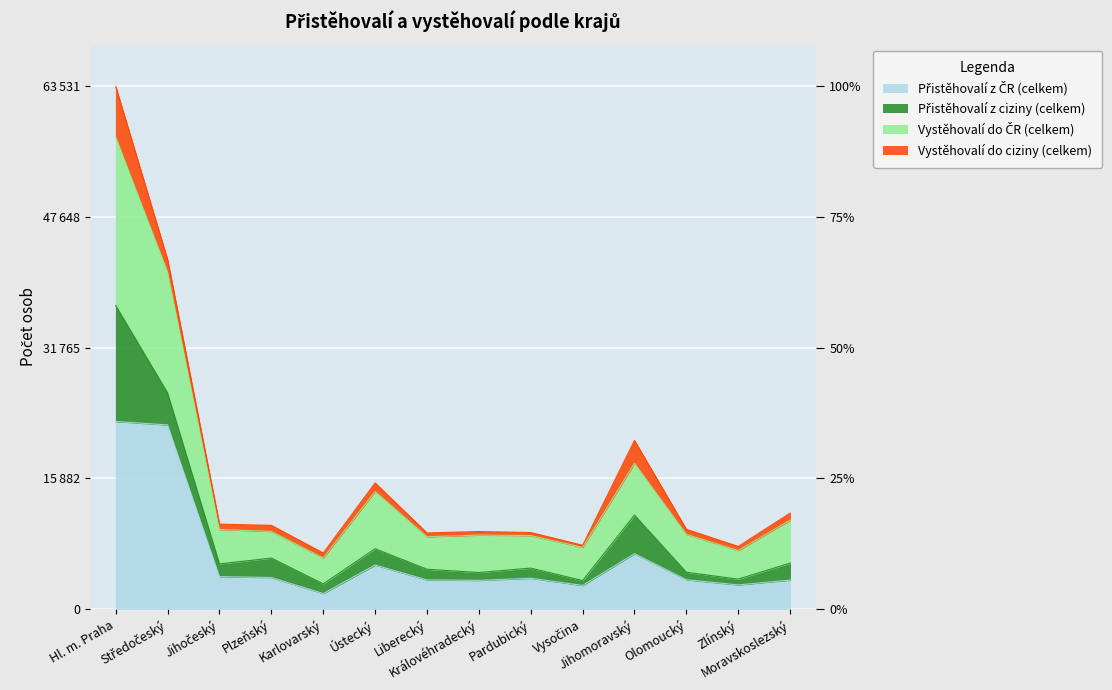

At which category does Vystěhovalí do ČR (celkem) reach its first local peak?

Ústecký